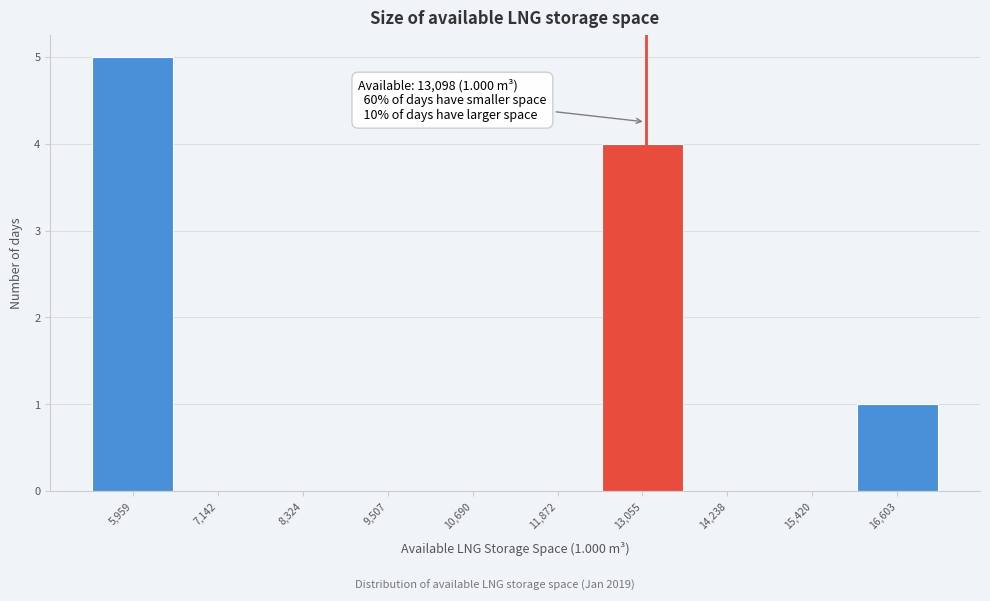

Over which range of the x-axis is the bar tallest?

5400 to 6600